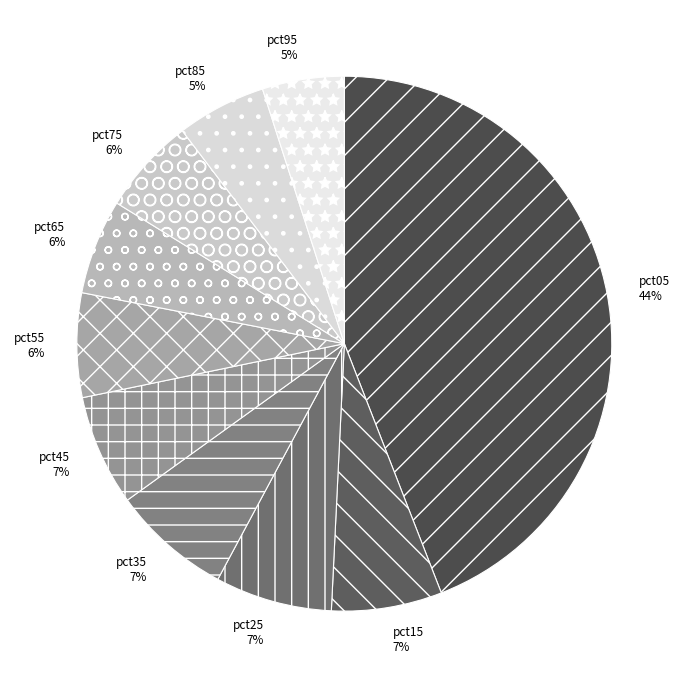

To the nearest percent, what is the difference between the pct45 and pct95 slice percentages?

2%